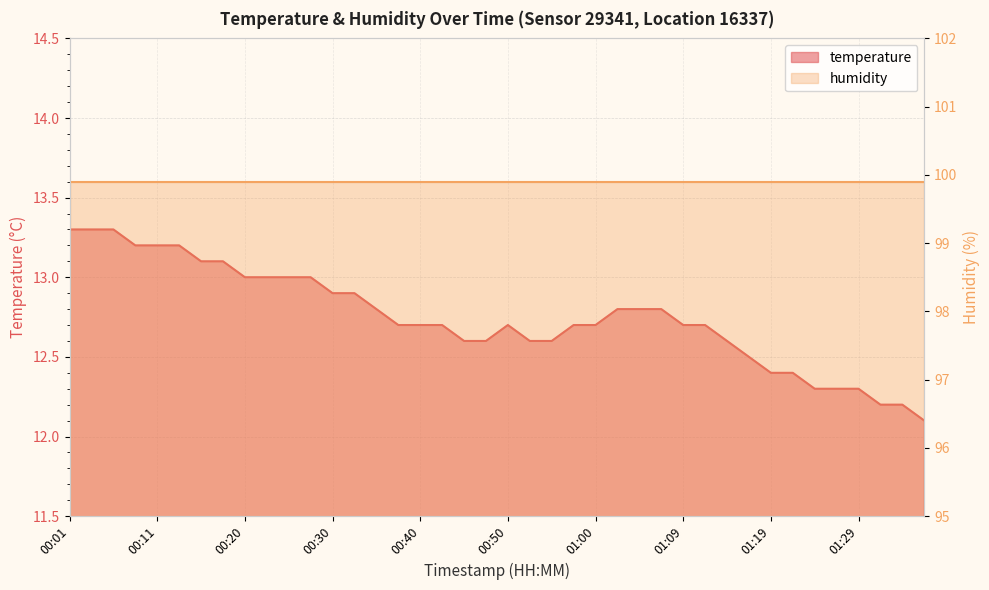

Where is the data nearest to the value 12?

01:36